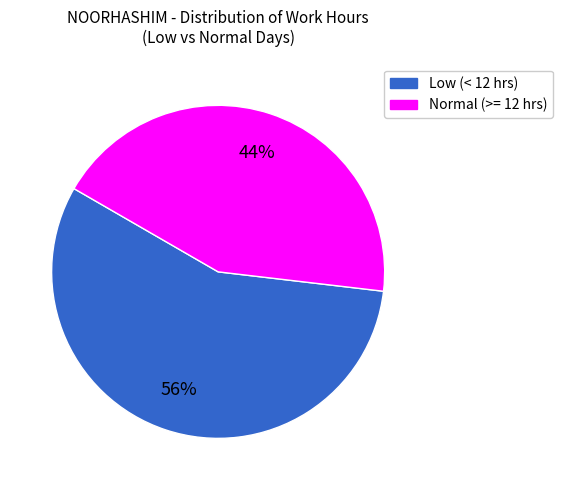

Is there a majority slice in this chart?

Yes